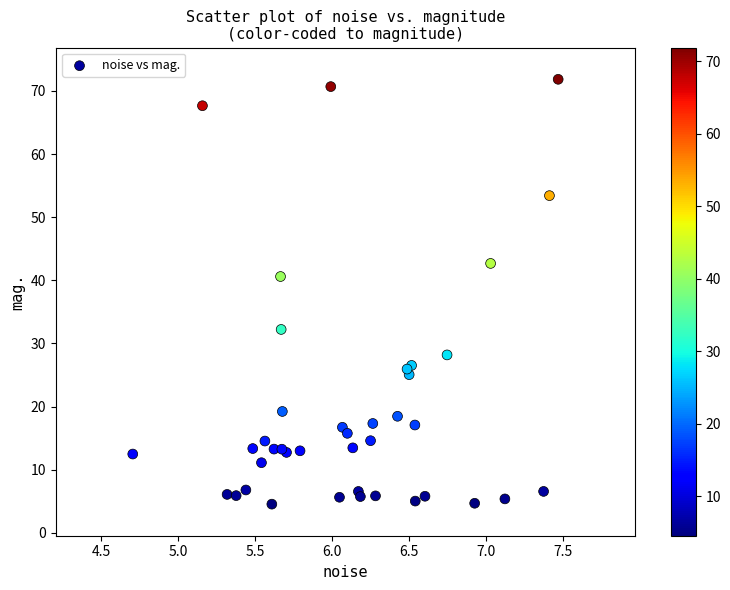

What Y value in the scatter plot is closest to 38?

40.6